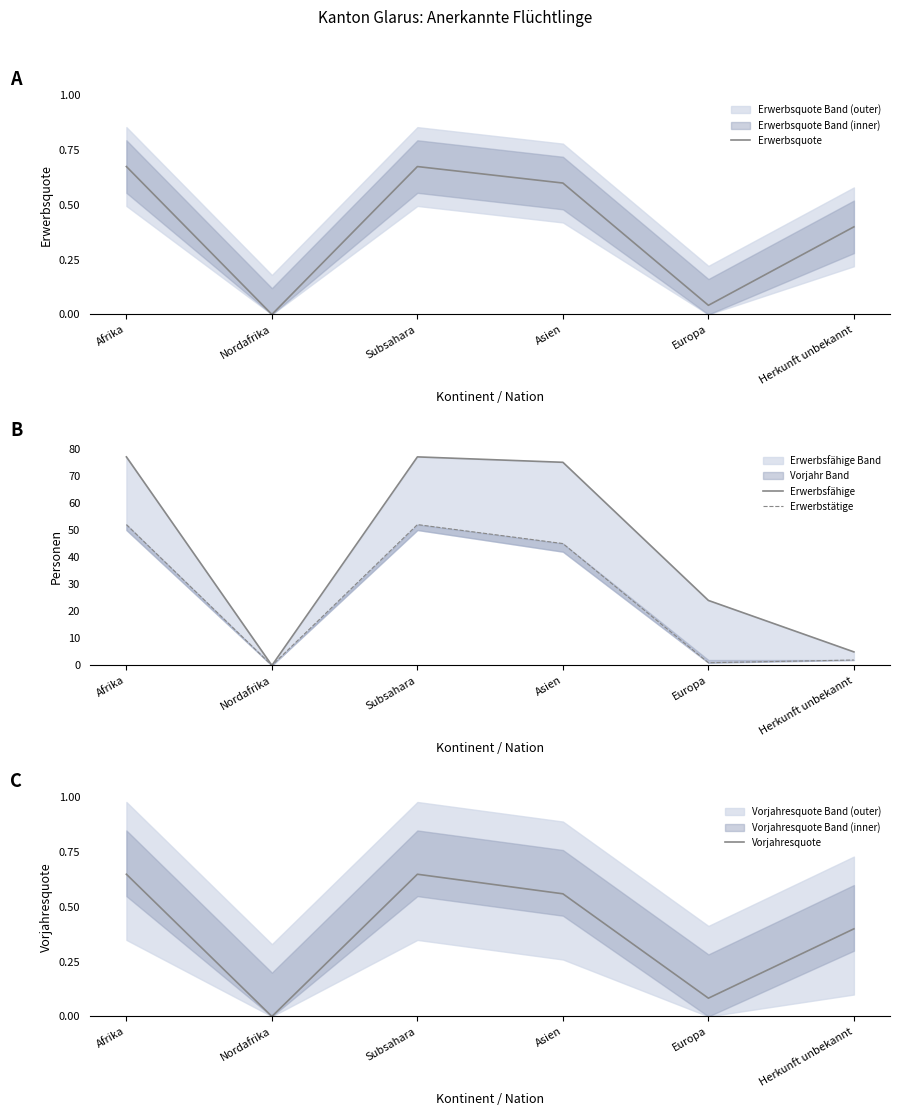

The value of Erwerbstätige at Afrika is 52.0. True or false?

True